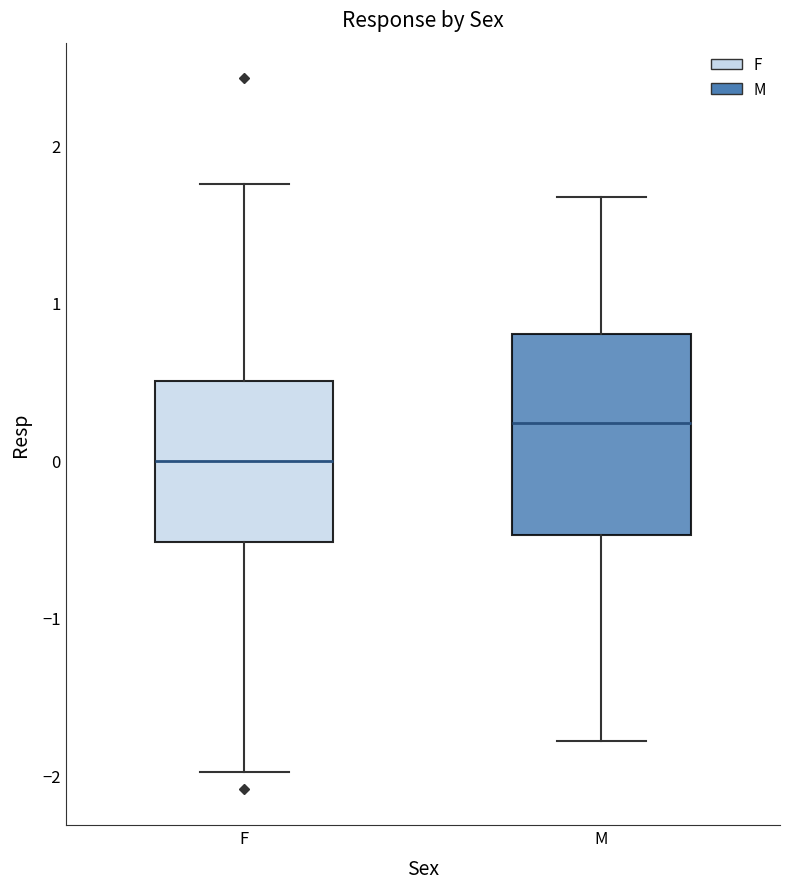

Reading left to right, read every box against the y-axis: the position of its median line, the range the box covers, and the ends of its whiskers. The values are not printed on the chart, so give them approximately, as read against the axis.

F: median 0.0, box -0.5 to 0.5, whiskers -2.0 to 1.8
M: median 0.2, box -0.5 to 0.8, whiskers -1.8 to 1.7